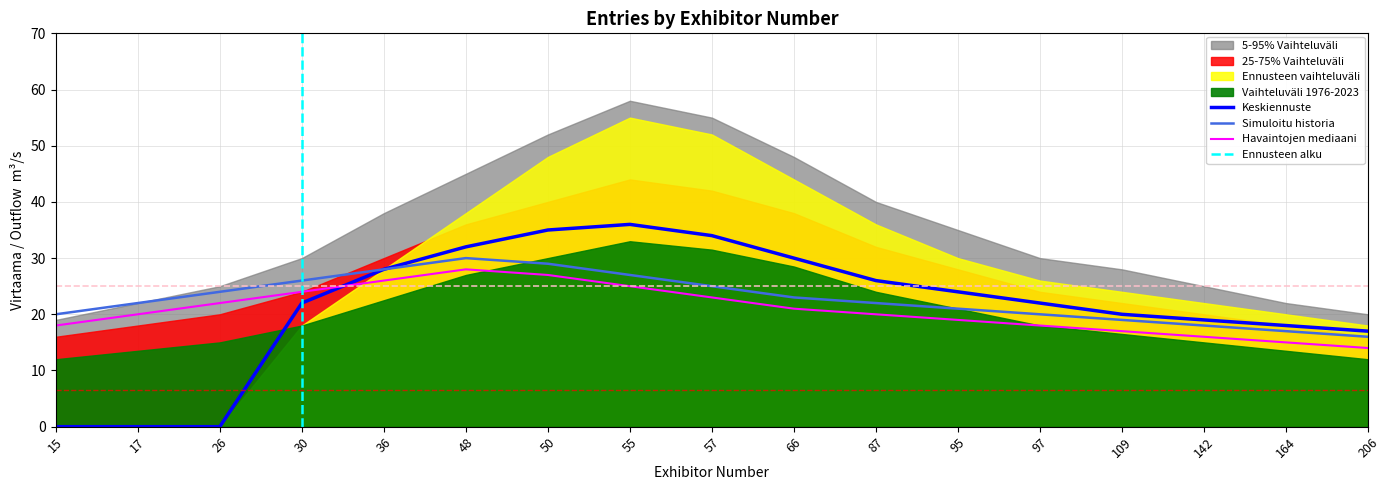

At 142, list the series in order from smallest to largest.

Havaintojen mediaani, Simuloitu historia, Keskiennuste